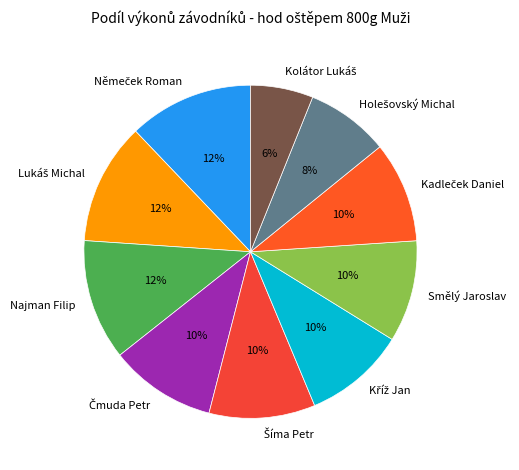

What percentage is the Najman Filip slice, to the nearest percent?

12%